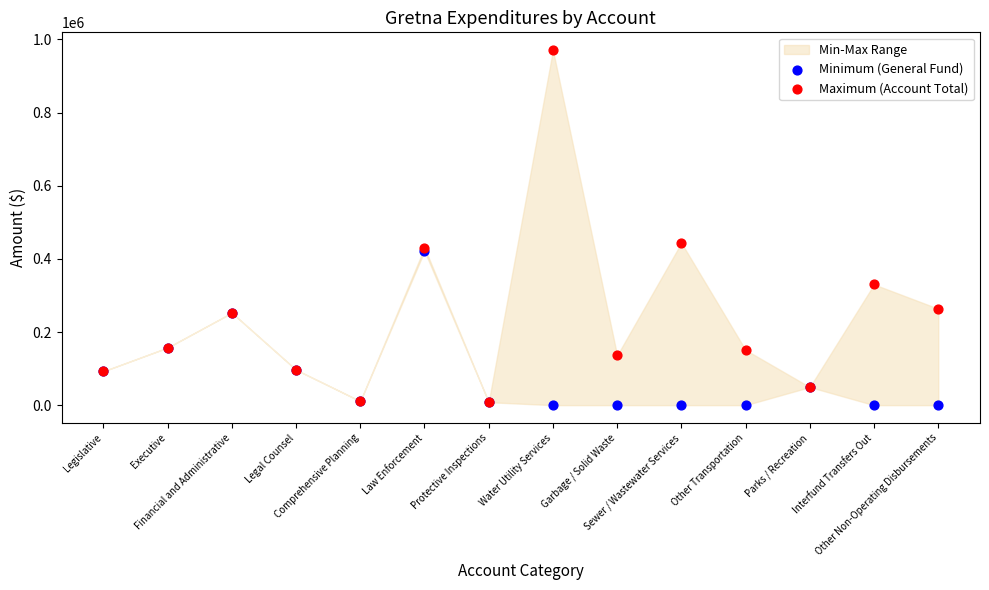

Across all series, what Y value is closest to 485324?

443704